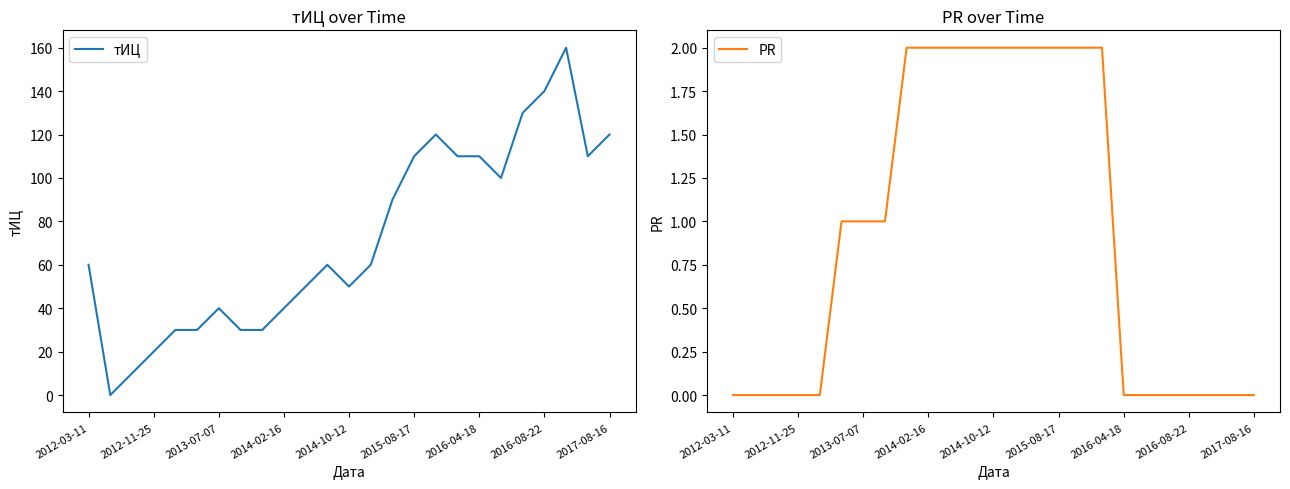

How many lines are shown in the chart?

2